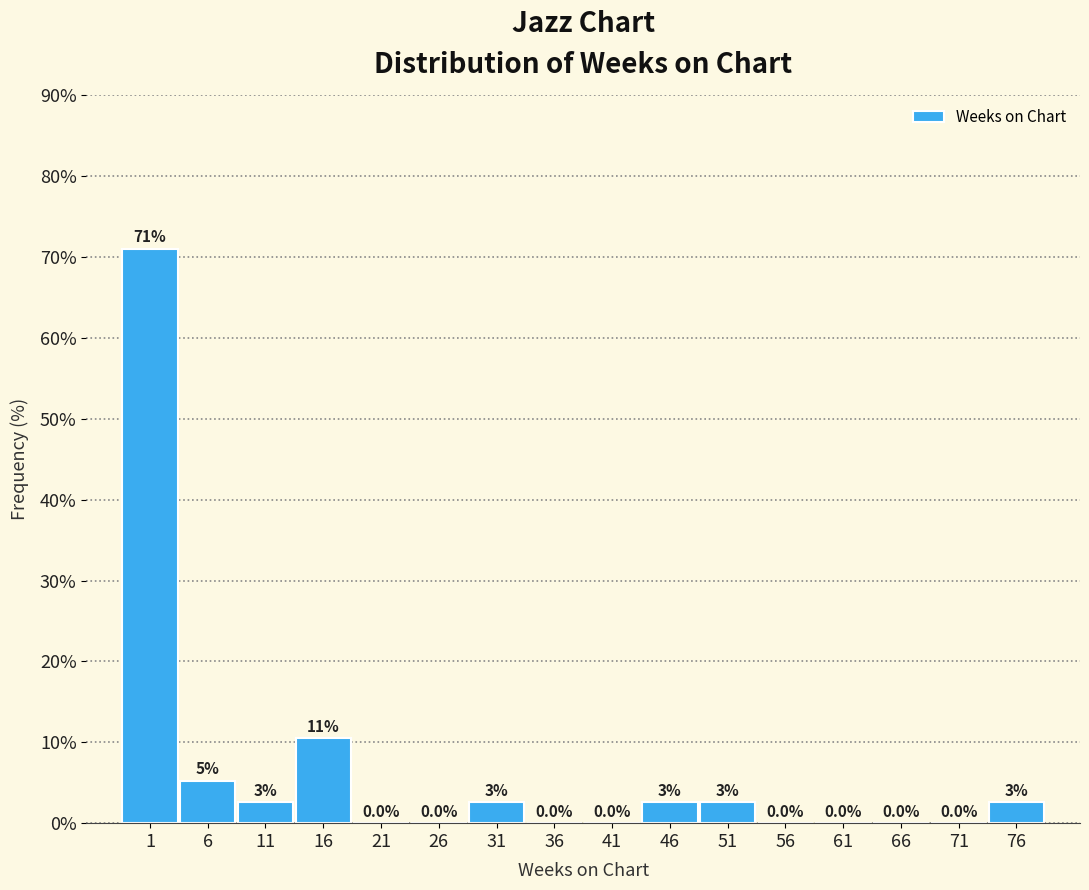

Where is the data nearest to the value 35?

16